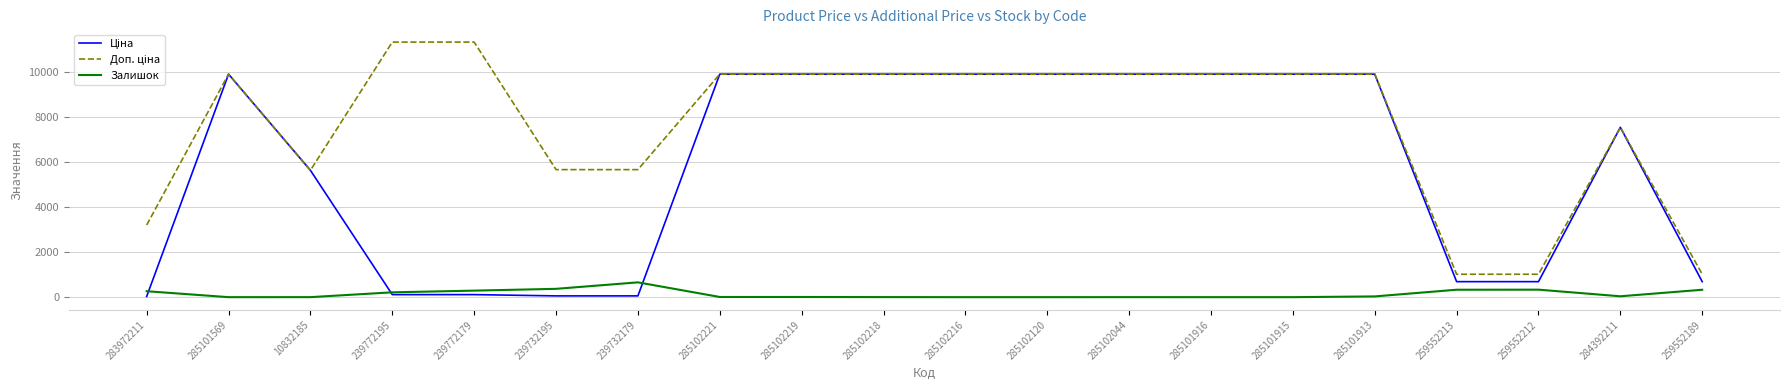

What is the greatest value displayed?

11334.0